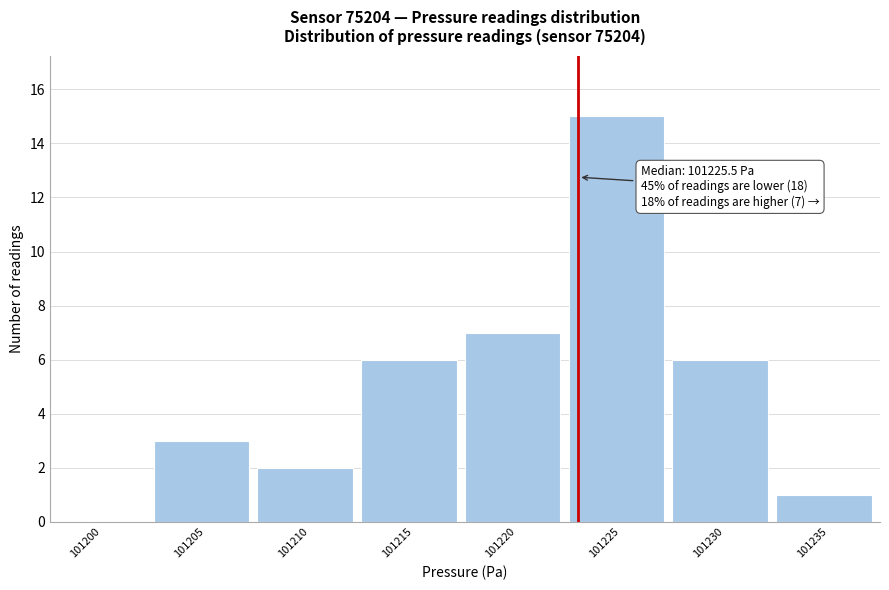

Reading right to left, list all the values displayed in this chart.

101235=1	101230=6	101225=15	101220=7	101215=6	101210=2	101205=3	101200=0